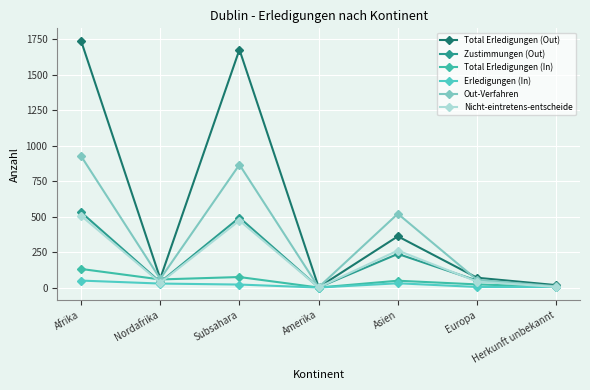

The Nicht-eintretens-entscheide series shows 34 at Nordafrika. True or false?

True